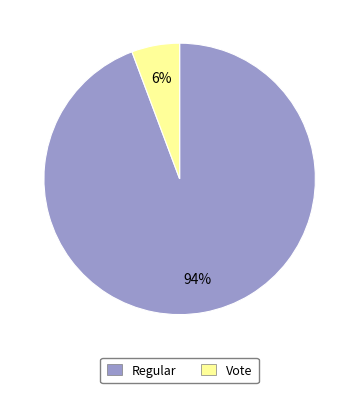

Do Regular and Vote together represent more than half of the pie?

Yes